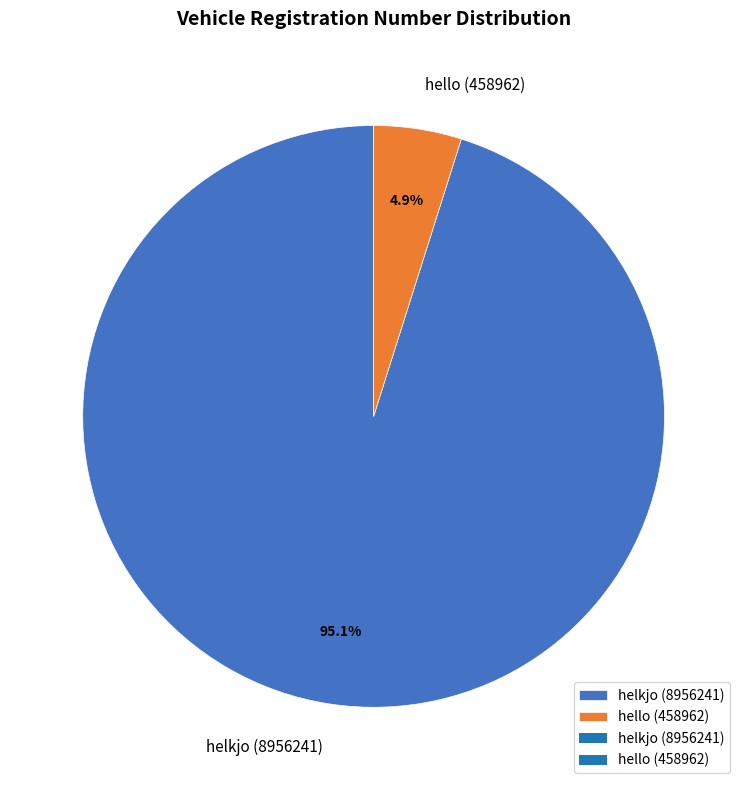

Combined, do hello (458962) and helkjo (8956241) account for over 50%?

Yes